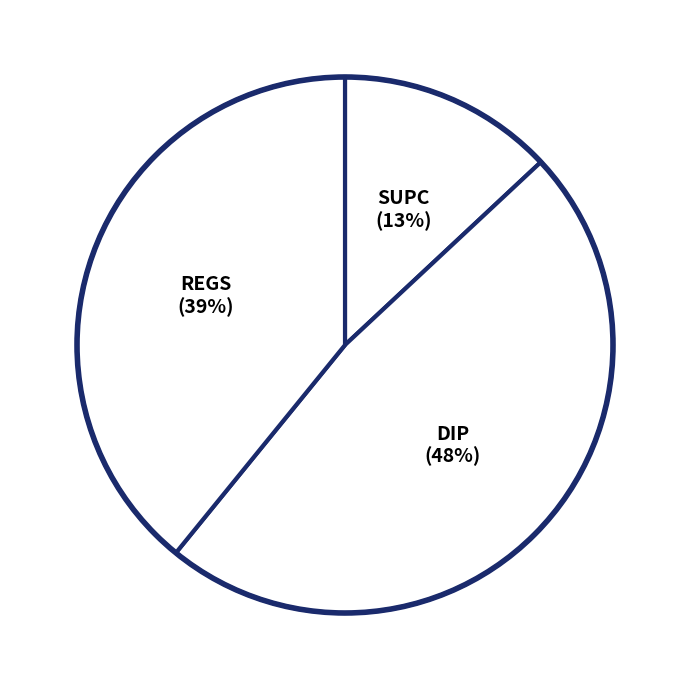

How many segments does this pie chart have?

3